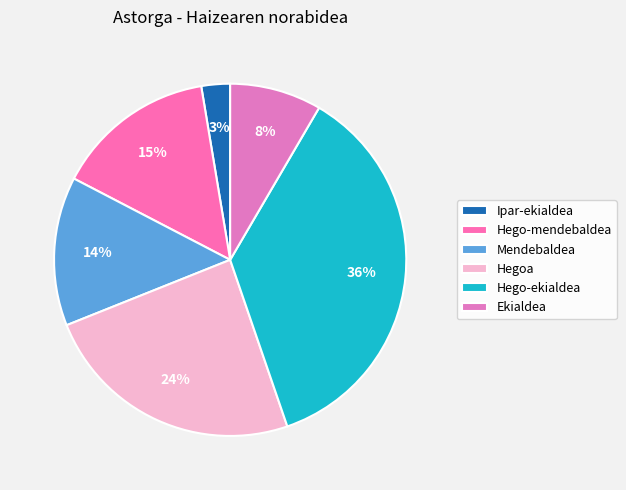

Is there a majority slice in this chart?

No